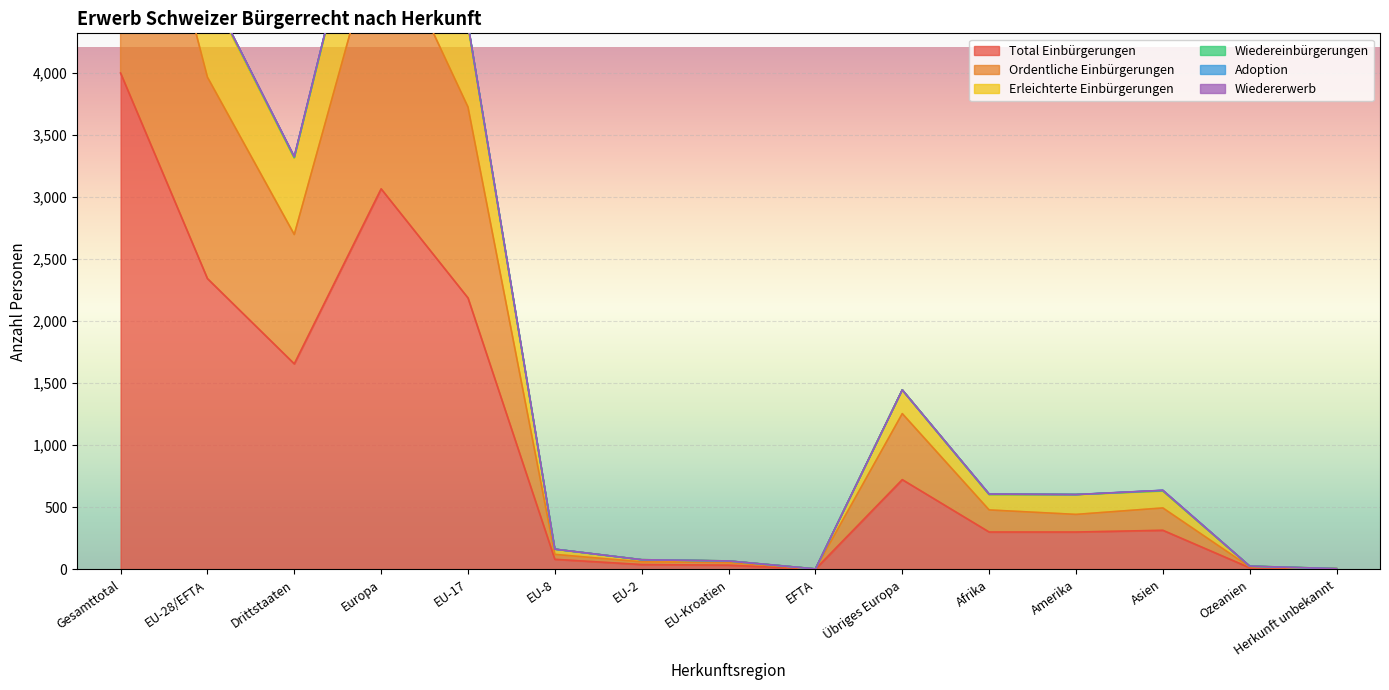

True or false: Erleichterte Einbürgerungen has more than 2 interior local peaks.

True